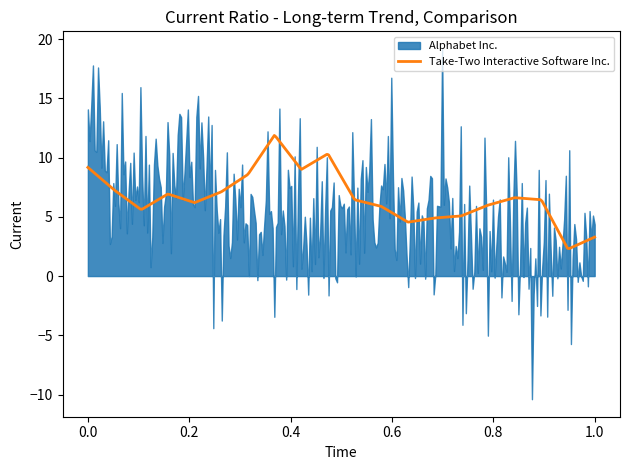

What is the highest value of the Take-Two Interactive Software Inc. series?

11.9